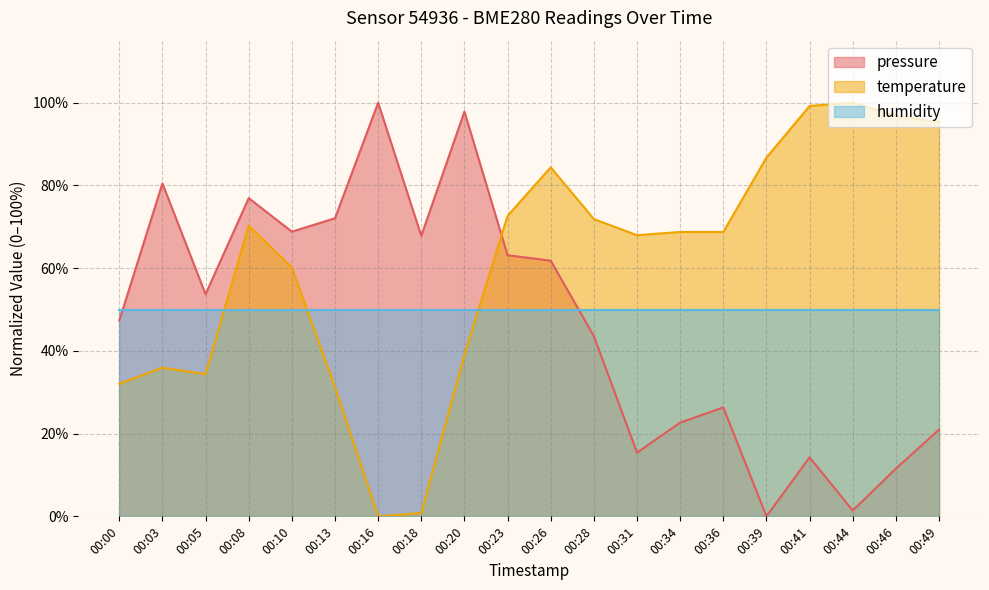

Is the value of pressure at 00:10 greater than the value of temperature at 00:20?

Yes